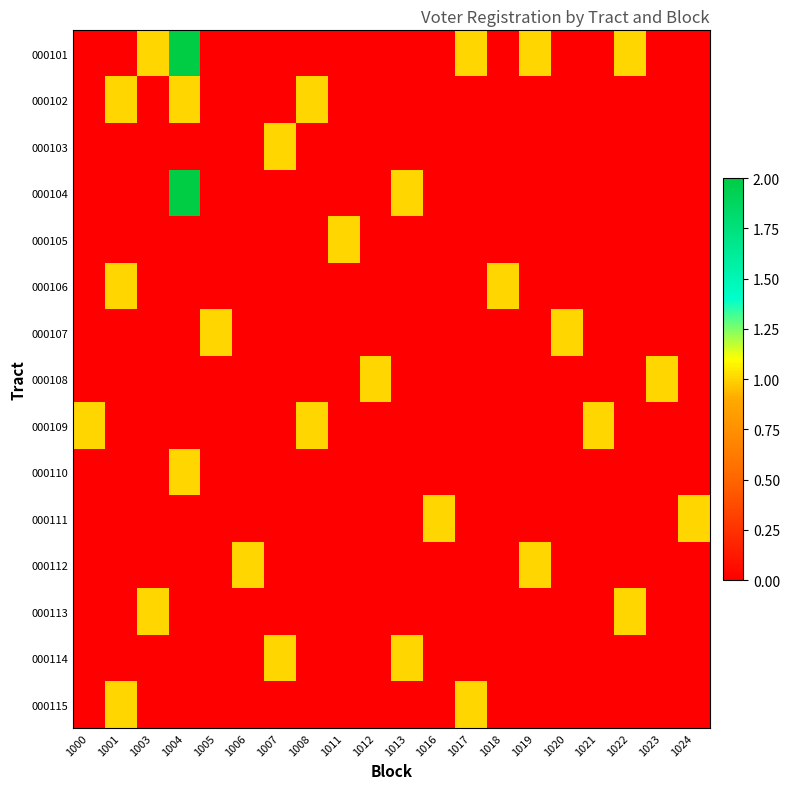

Reading left to right, transcribe all the data shown in this chart.

000101: 1000=0	1001=0	1003=1	1004=2	1005=0	1006=0	1007=0	1008=0	1011=0	1012=0	1013=0	1016=0	1017=1	1018=0	1019=1	1020=0	1021=0	1022=1	1023=0	1024=0
000102: 1000=0	1001=1	1003=0	1004=1	1005=0	1006=0	1007=0	1008=1	1011=0	1012=0	1013=0	1016=0	1017=0	1018=0	1019=0	1020=0	1021=0	1022=0	1023=0	1024=0
000103: 1000=0	1001=0	1003=0	1004=0	1005=0	1006=0	1007=1	1008=0	1011=0	1012=0	1013=0	1016=0	1017=0	1018=0	1019=0	1020=0	1021=0	1022=0	1023=0	1024=0
000104: 1000=0	1001=0	1003=0	1004=2	1005=0	1006=0	1007=0	1008=0	1011=0	1012=0	1013=1	1016=0	1017=0	1018=0	1019=0	1020=0	1021=0	1022=0	1023=0	1024=0
000105: 1000=0	1001=0	1003=0	1004=0	1005=0	1006=0	1007=0	1008=0	1011=1	1012=0	1013=0	1016=0	1017=0	1018=0	1019=0	1020=0	1021=0	1022=0	1023=0	1024=0
000106: 1000=0	1001=1	1003=0	1004=0	1005=0	1006=0	1007=0	1008=0	1011=0	1012=0	1013=0	1016=0	1017=0	1018=1	1019=0	1020=0	1021=0	1022=0	1023=0	1024=0
000107: 1000=0	1001=0	1003=0	1004=0	1005=1	1006=0	1007=0	1008=0	1011=0	1012=0	1013=0	1016=0	1017=0	1018=0	1019=0	1020=1	1021=0	1022=0	1023=0	1024=0
000108: 1000=0	1001=0	1003=0	1004=0	1005=0	1006=0	1007=0	1008=0	1011=0	1012=1	1013=0	1016=0	1017=0	1018=0	1019=0	1020=0	1021=0	1022=0	1023=1	1024=0
000109: 1000=1	1001=0	1003=0	1004=0	1005=0	1006=0	1007=0	1008=1	1011=0	1012=0	1013=0	1016=0	1017=0	1018=0	1019=0	1020=0	1021=1	1022=0	1023=0	1024=0
000110: 1000=0	1001=0	1003=0	1004=1	1005=0	1006=0	1007=0	1008=0	1011=0	1012=0	1013=0	1016=0	1017=0	1018=0	1019=0	1020=0	1021=0	1022=0	1023=0	1024=0
000111: 1000=0	1001=0	1003=0	1004=0	1005=0	1006=0	1007=0	1008=0	1011=0	1012=0	1013=0	1016=1	1017=0	1018=0	1019=0	1020=0	1021=0	1022=0	1023=0	1024=1
000112: 1000=0	1001=0	1003=0	1004=0	1005=0	1006=1	1007=0	1008=0	1011=0	1012=0	1013=0	1016=0	1017=0	1018=0	1019=1	1020=0	1021=0	1022=0	1023=0	1024=0
000113: 1000=0	1001=0	1003=1	1004=0	1005=0	1006=0	1007=0	1008=0	1011=0	1012=0	1013=0	1016=0	1017=0	1018=0	1019=0	1020=0	1021=0	1022=1	1023=0	1024=0
000114: 1000=0	1001=0	1003=0	1004=0	1005=0	1006=0	1007=1	1008=0	1011=0	1012=0	1013=1	1016=0	1017=0	1018=0	1019=0	1020=0	1021=0	1022=0	1023=0	1024=0
000115: 1000=0	1001=1	1003=0	1004=0	1005=0	1006=0	1007=0	1008=0	1011=0	1012=0	1013=0	1016=0	1017=1	1018=0	1019=0	1020=0	1021=0	1022=0	1023=0	1024=0